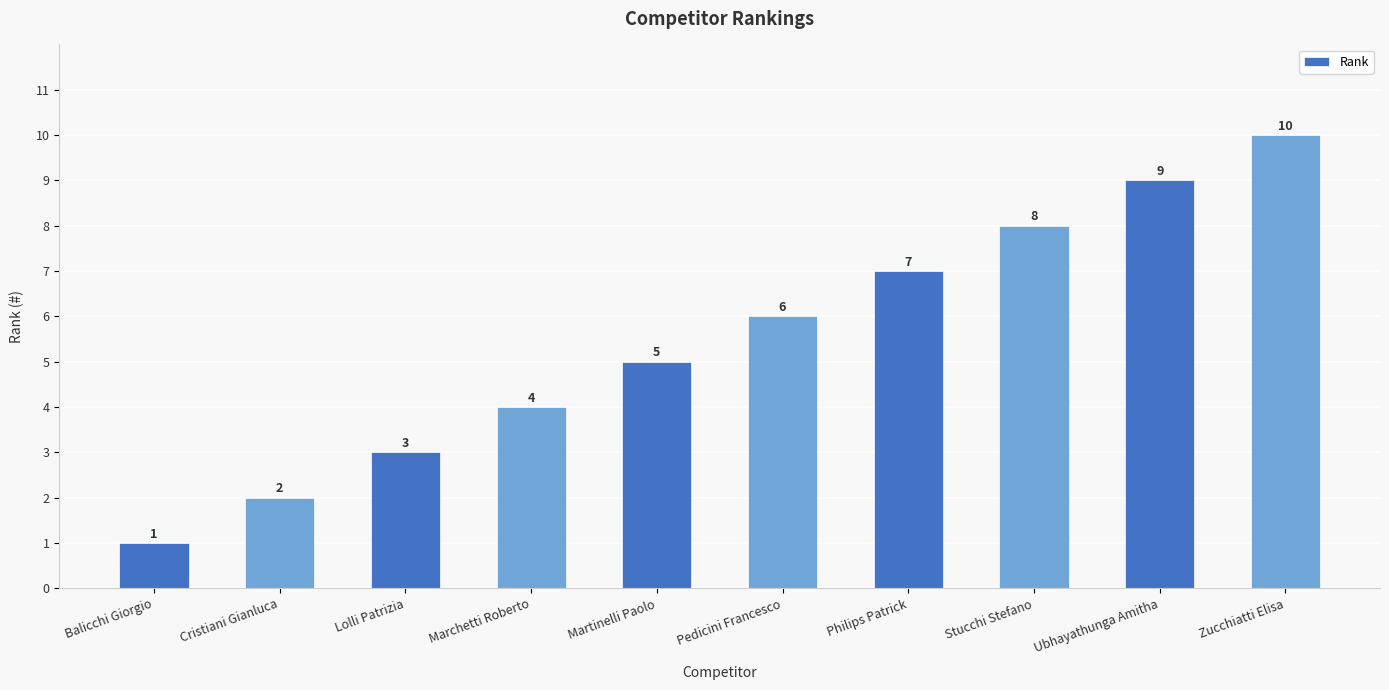

What position from the right is Stucchi Stefano?

3